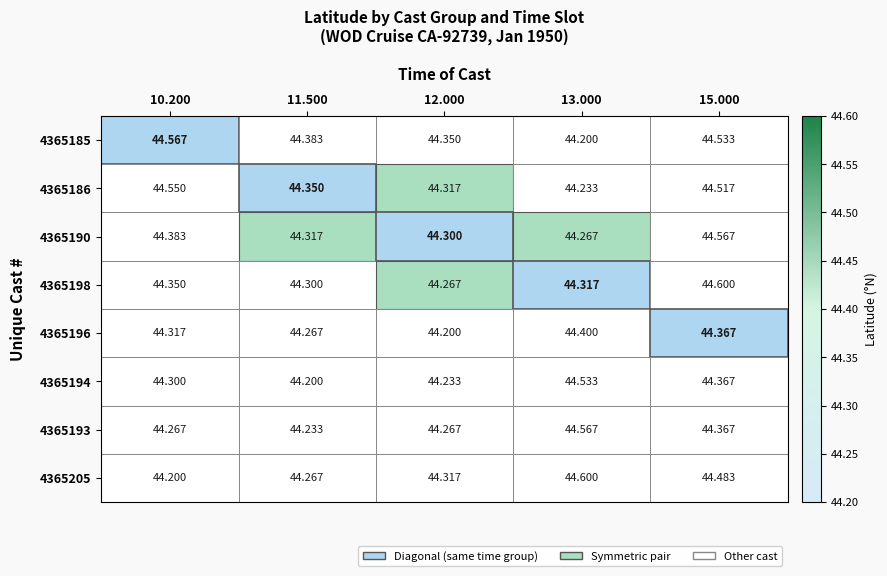

Is the value of 4365194 at 15.000 greater than the value of 4365190 at 13.000?

Yes